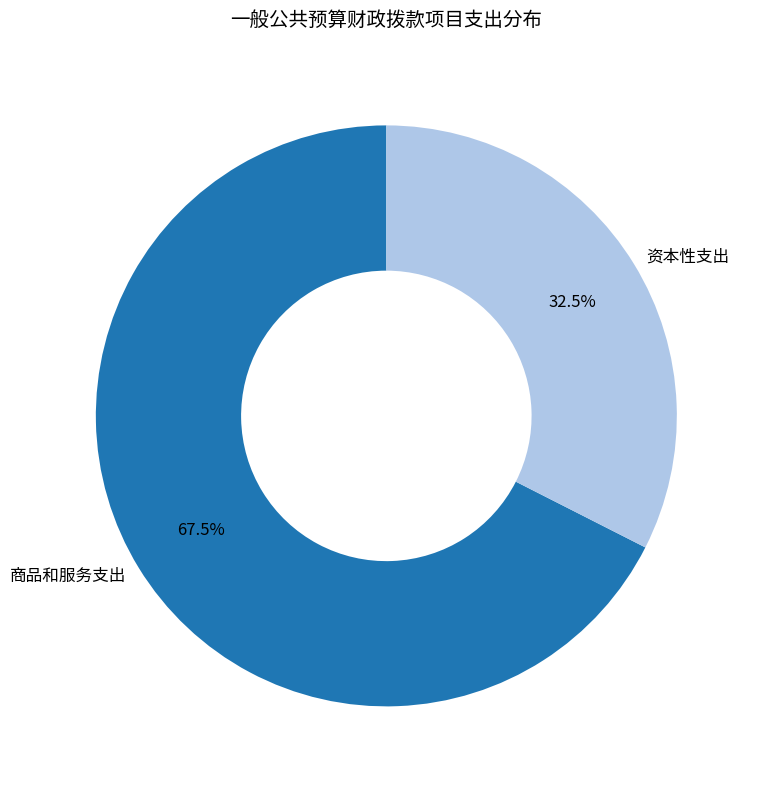

Combined, what portion of the pie is 资本性支出 and 商品和服务支出?

100.0%